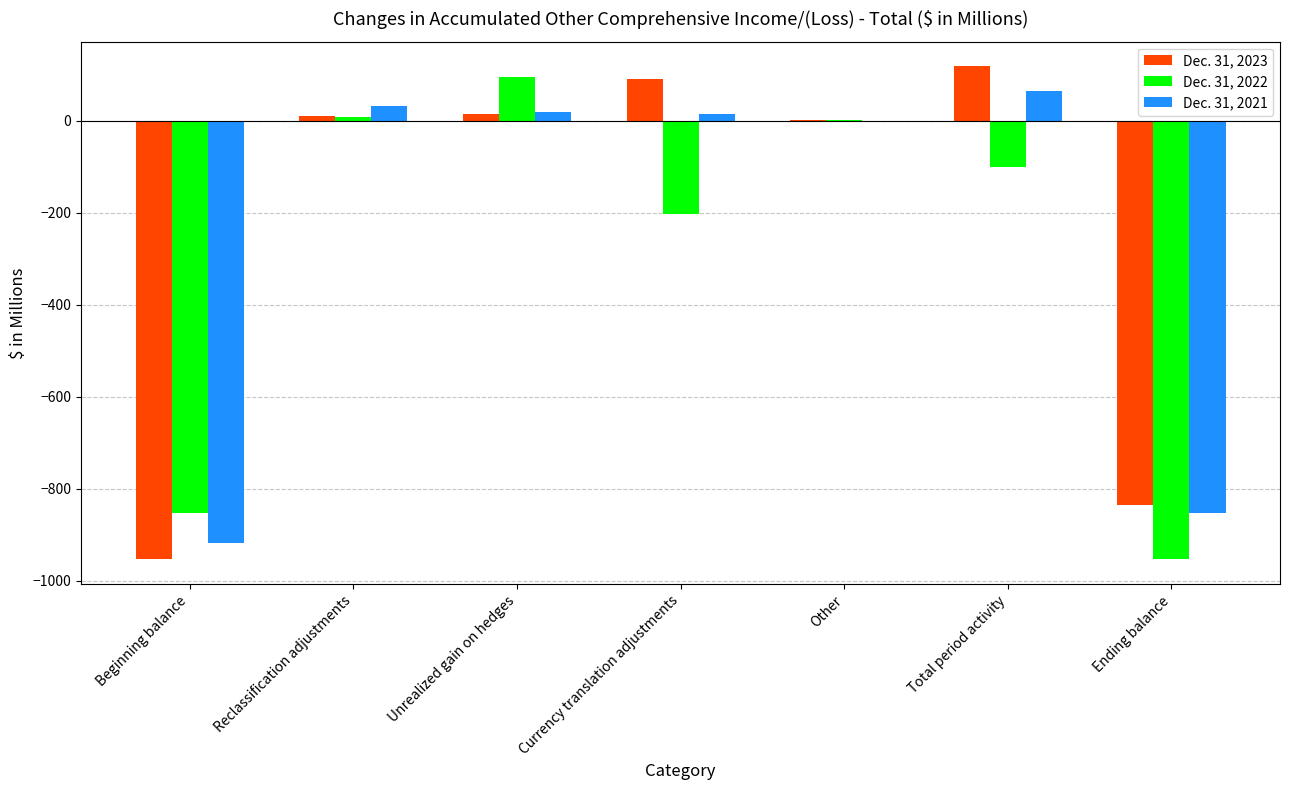

The value of Dec. 31, 2021 at Ending balance is -853. True or false?

True